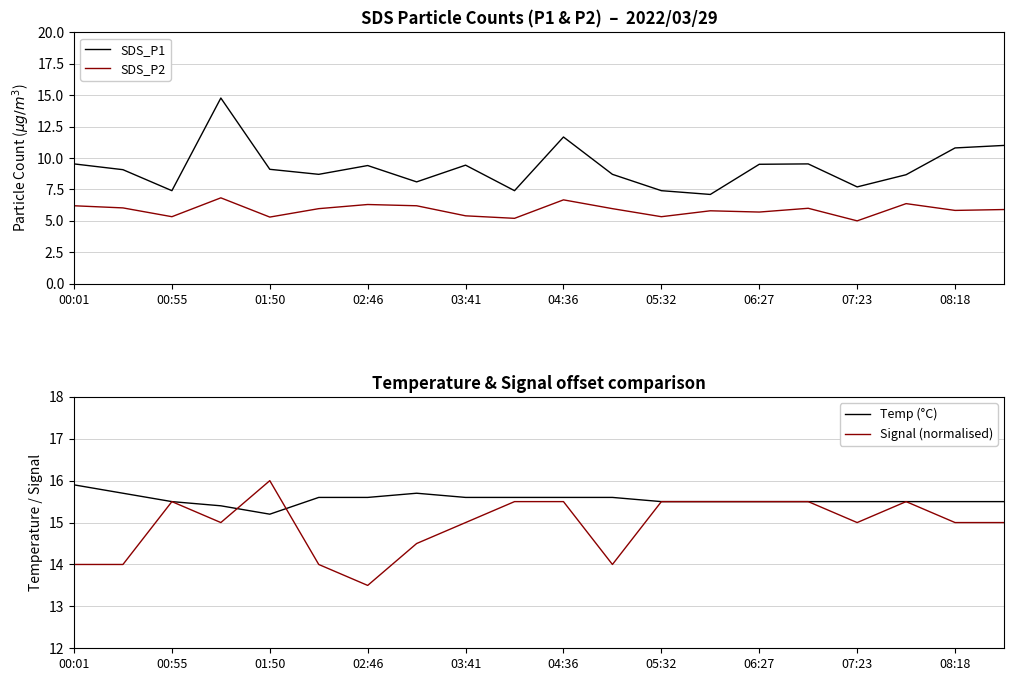

What is the minimum value shown in the chart?

5.0